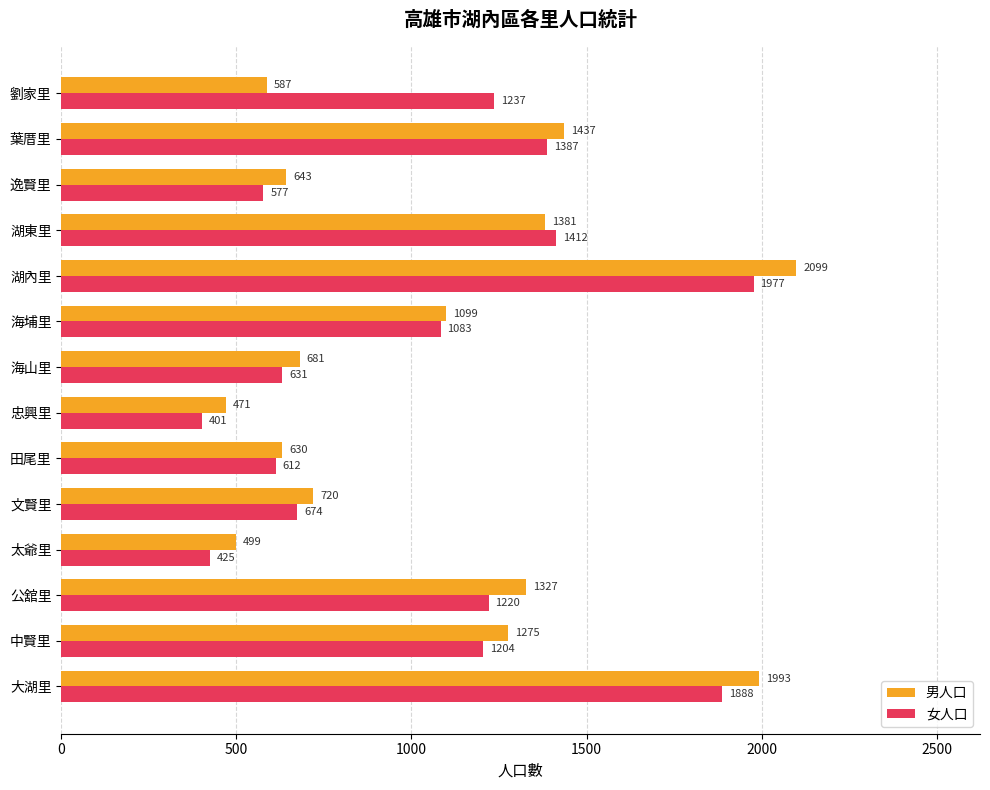

The 女人口 series shows 1018 at 逸賢里. True or false?

False